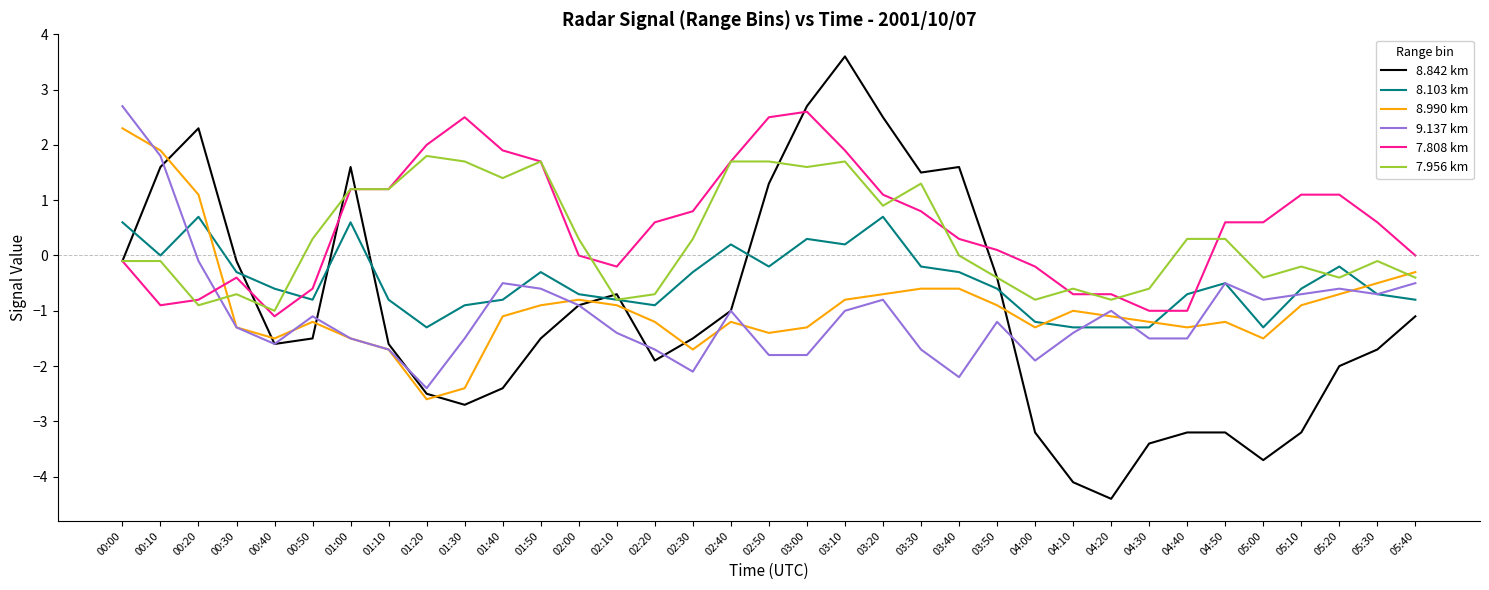

Where do 9.137 km and 7.956 km first cross each other?

00:20 and 00:30